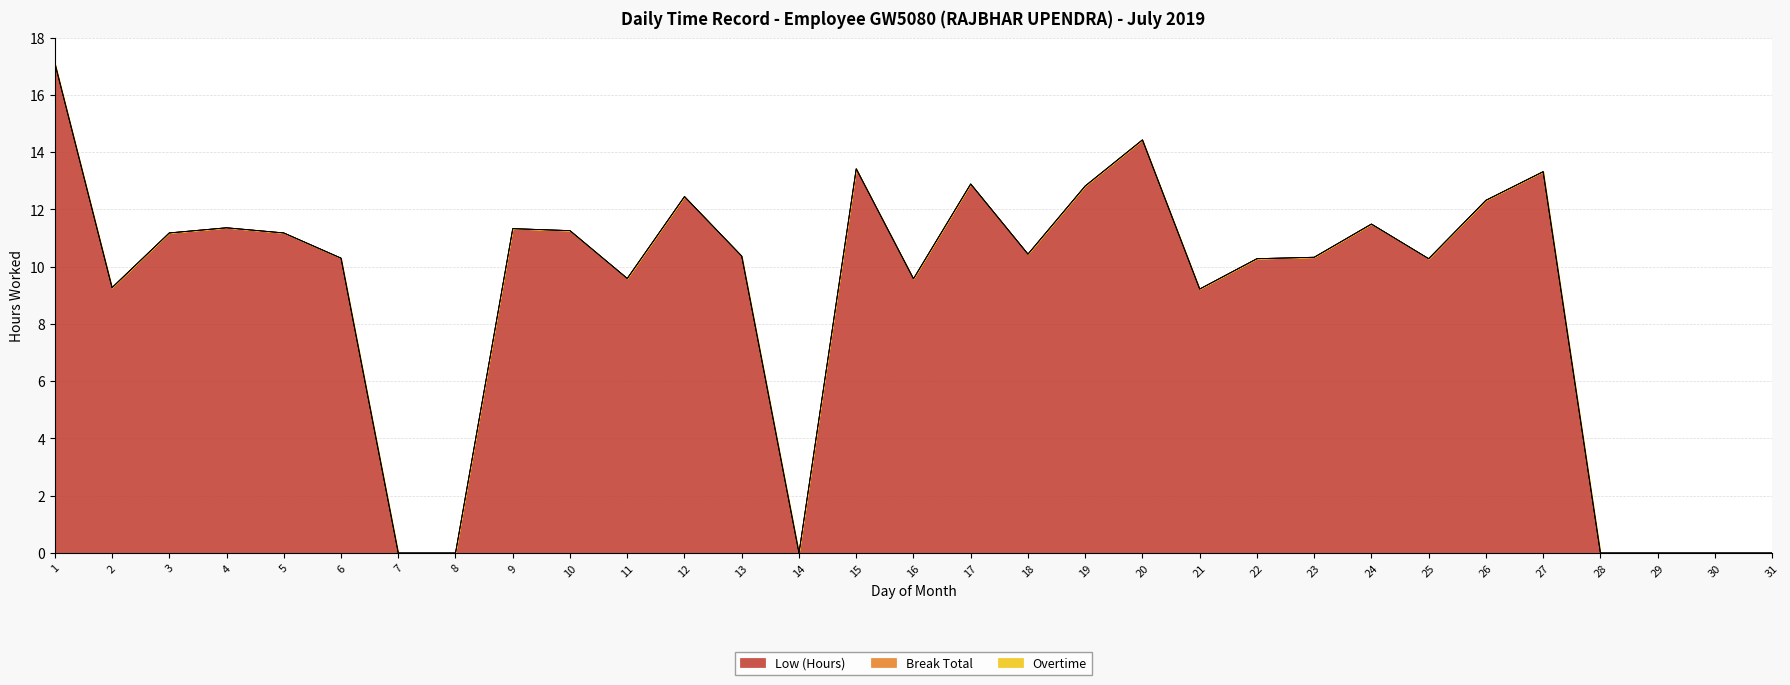

The value of Low (Hours) at 10 is 16.0. True or false?

False